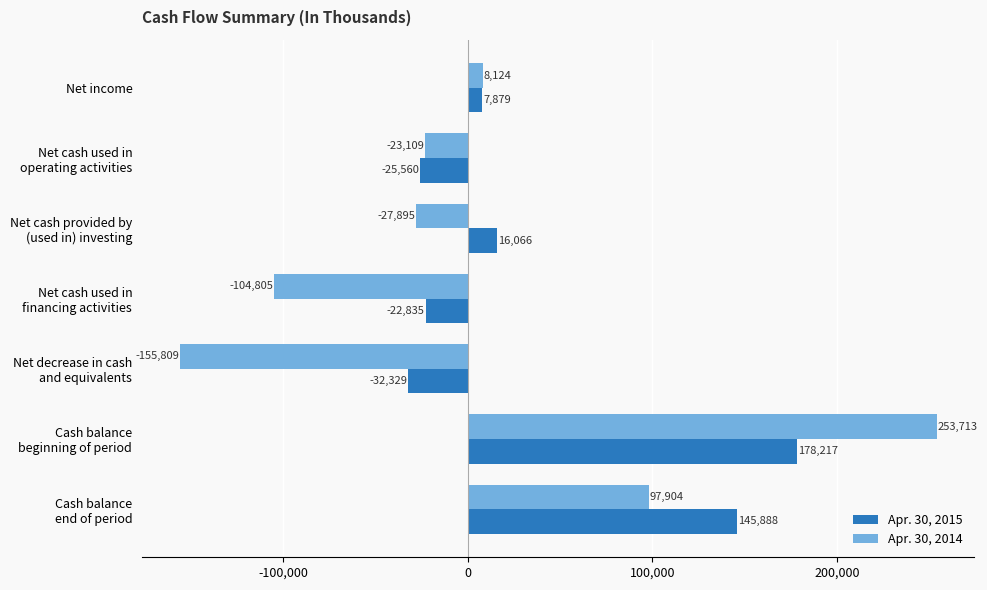

What is the lowest value of the Apr. 30, 2014 series?

-155809